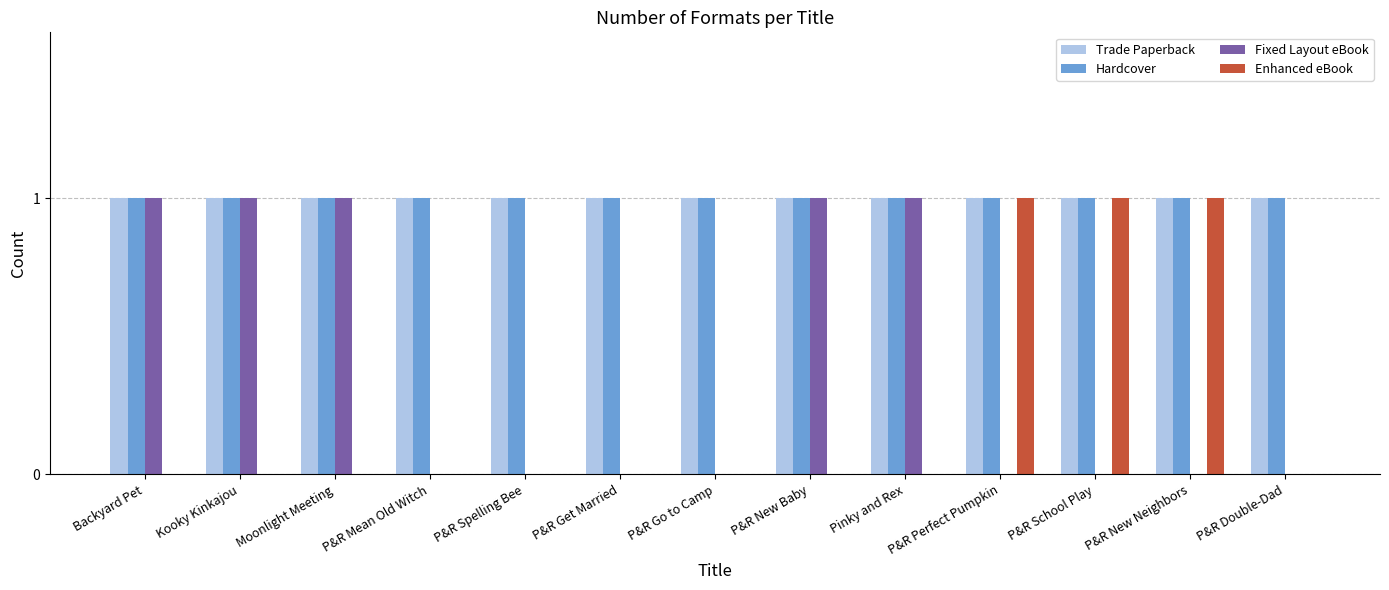

What is the spread (max minus min) of values at Kooky Kinkajou?

1